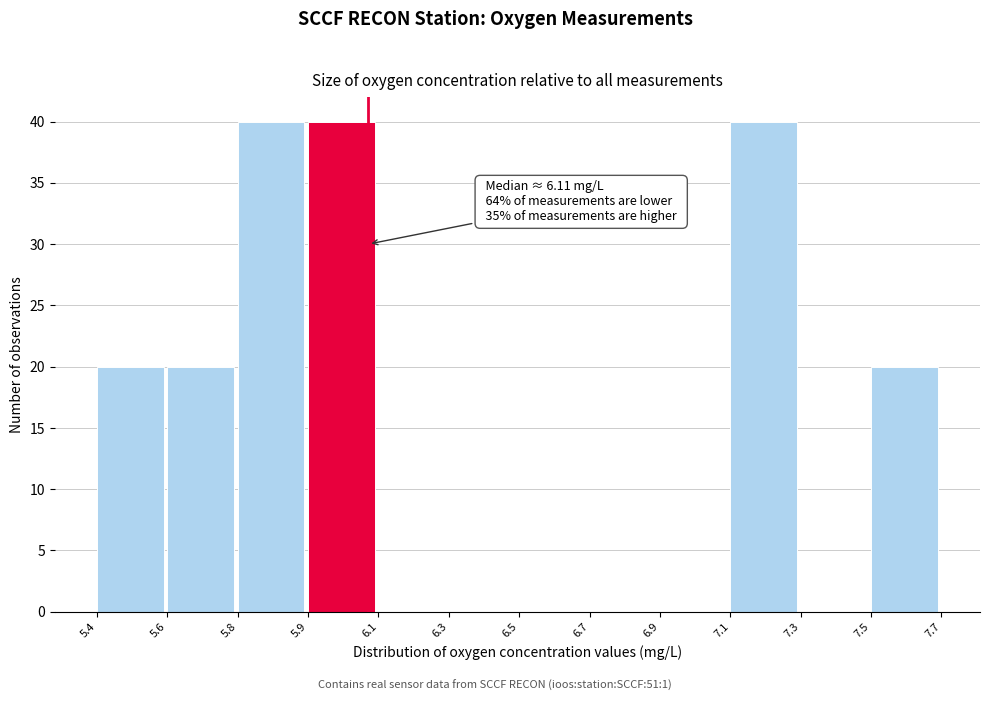

Reading right to left, list all the values displayed in this chart.

7.5=20	7.3=0	7.1=40	6.9=0	6.7=0	6.5=0	6.3=0	6.1=0	5.9=40	5.8=40	5.6=20	5.4=20